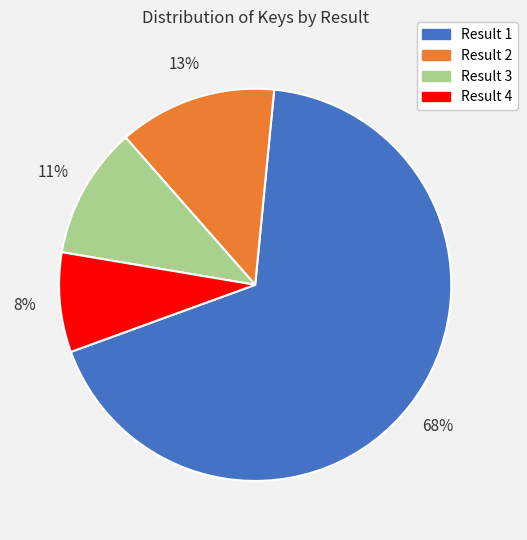

Is there any slice that represents more than half of the pie?

Yes